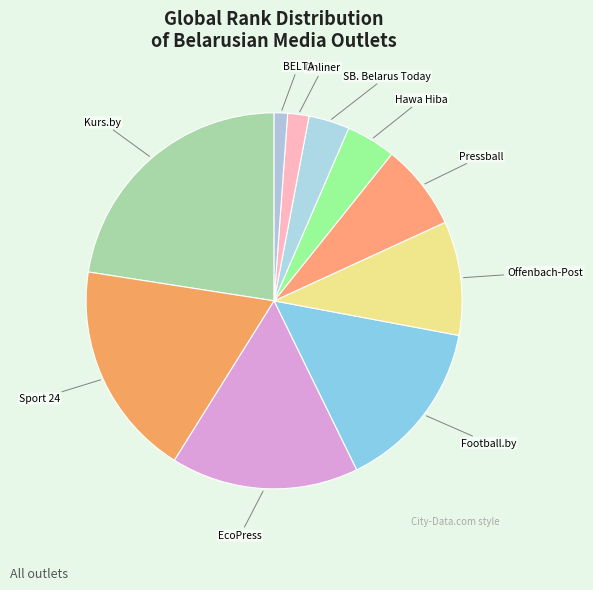

Which slice is the largest?

Kurs.by